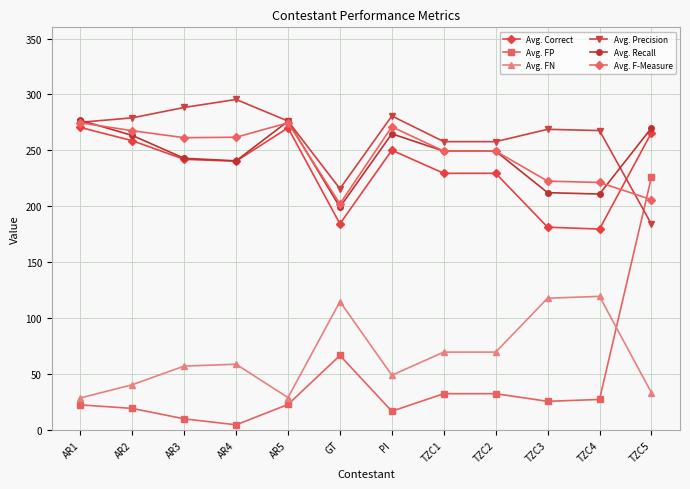

Rank the series at PI from lowest to highest value.

Avg. FP, Avg. FN, Avg. Correct, Avg. Recall, Avg. F-Measure, Avg. Precision